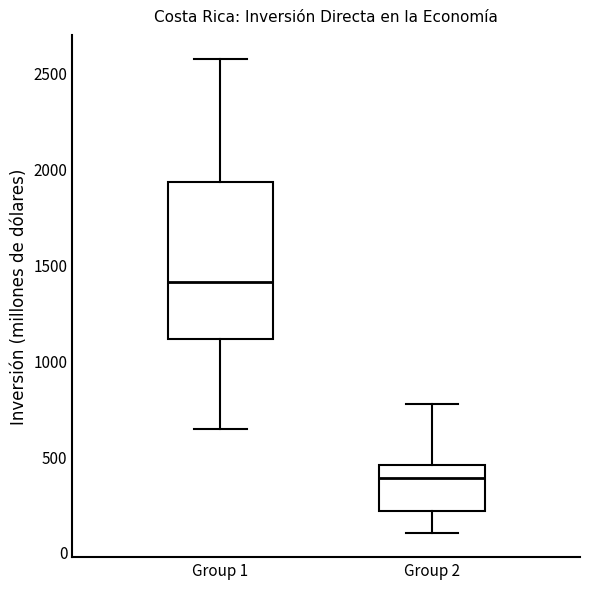

Which box is the tallest, from its lower edge to its upper edge?

Group 1